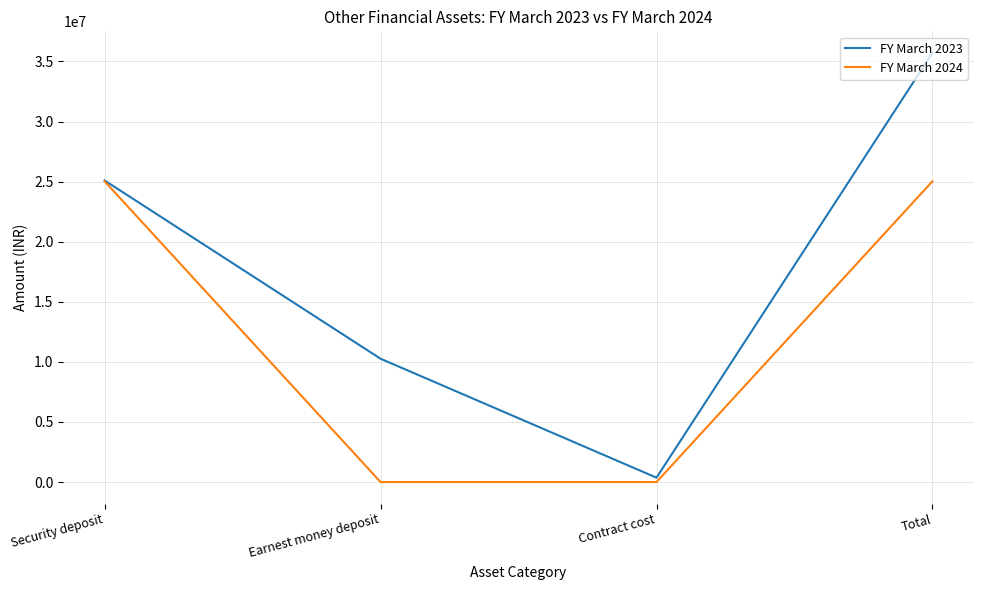

Which series has the largest total across all categories?

FY March 2023